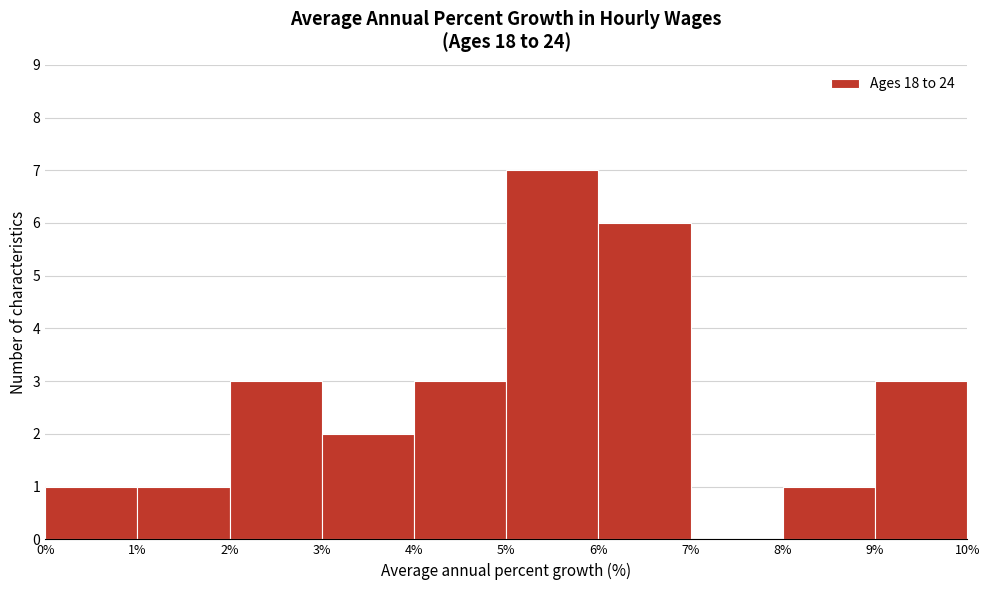

Reading left to right, transcribe this chart: for each bar, give the range it covers on the x-axis and its height. The values are not printed on the chart, so give them approximately, as read against the axis.

0% to 1%: 1
1% to 2%: 1
2% to 3%: 3
3% to 4%: 2
4% to 5%: 3
5% to 6%: 7
6% to 7%: 6
7% to 8%: 0
8% to 9%: 1
9% to 10%: 3